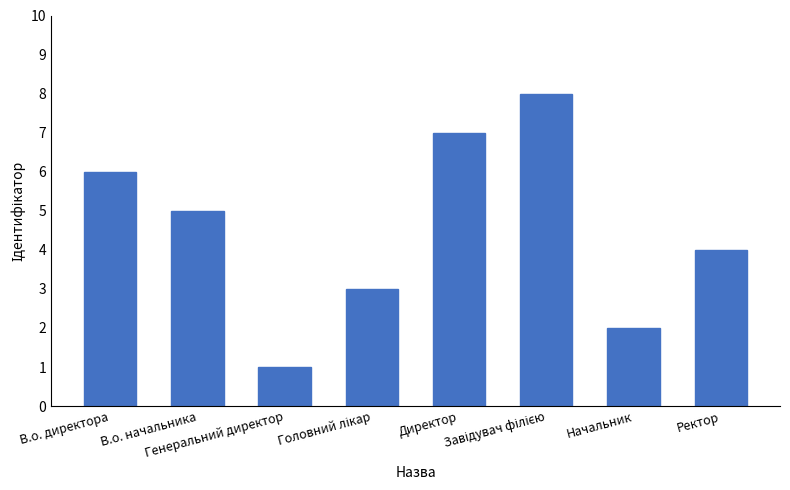

Where is the data nearest to the value 4?

Ректор